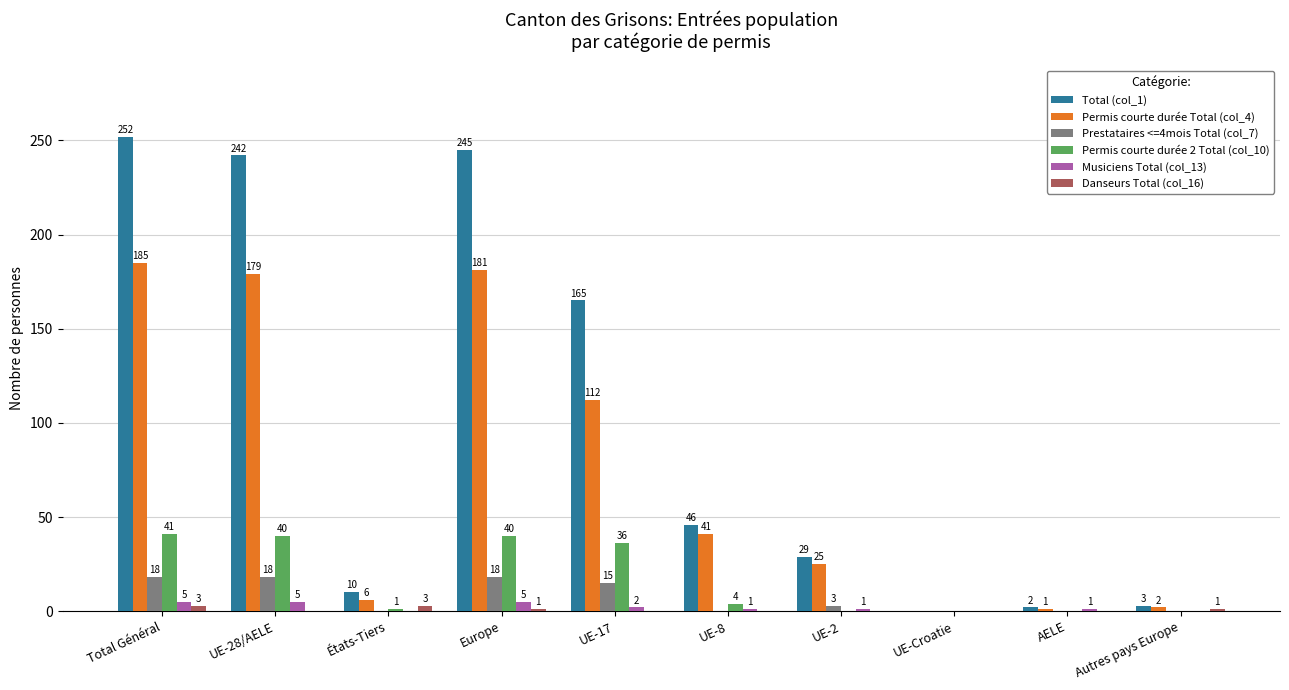

How many positive values does the Permis courte durée 2 Total (col_10) series have?

6